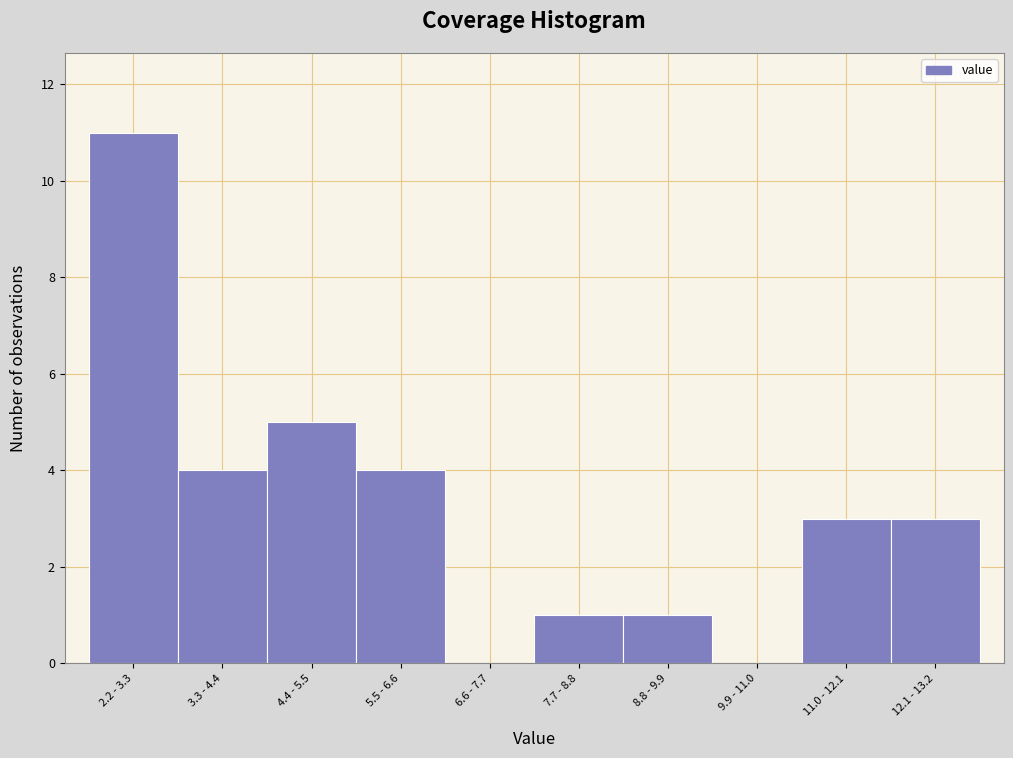

Reading right to left, transcribe all the data shown in this chart.

12.1 - 13.2=3	11.0 - 12.1=3	9.9 - 11.0=0	8.8 - 9.9=1	7.7 - 8.8=1	6.6 - 7.7=0	5.5 - 6.6=4	4.4 - 5.5=5	3.3 - 4.4=4	2.2 - 3.3=11